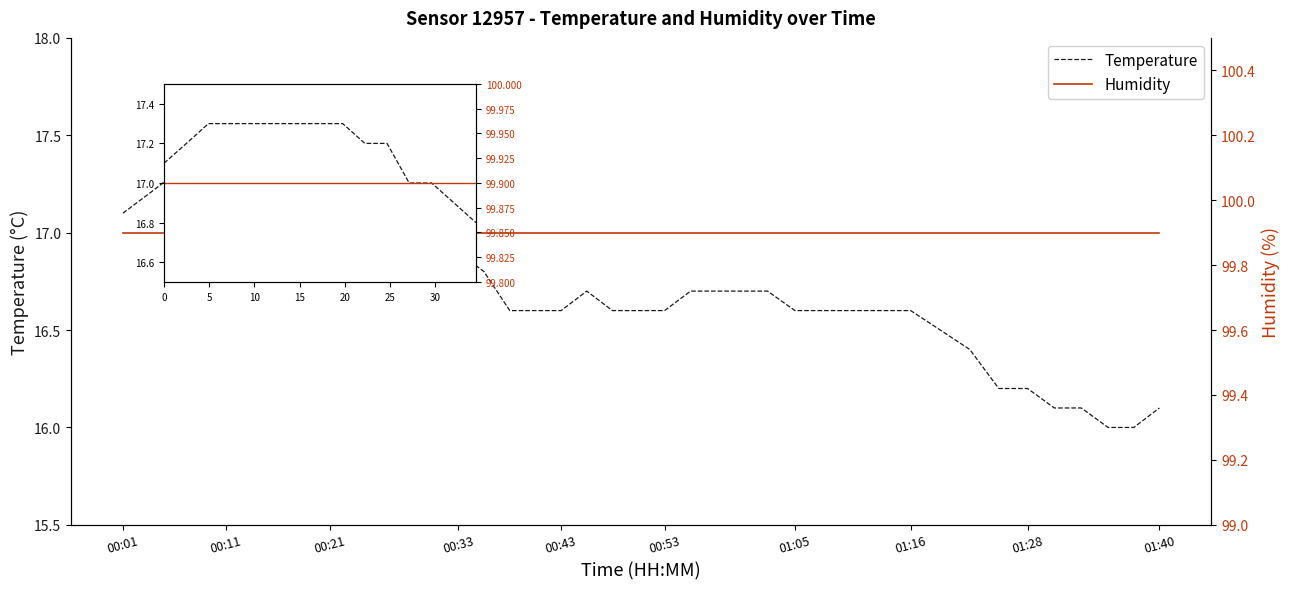

Rank the series at 00:33 from highest to lowest value.

Humidity, Temperature